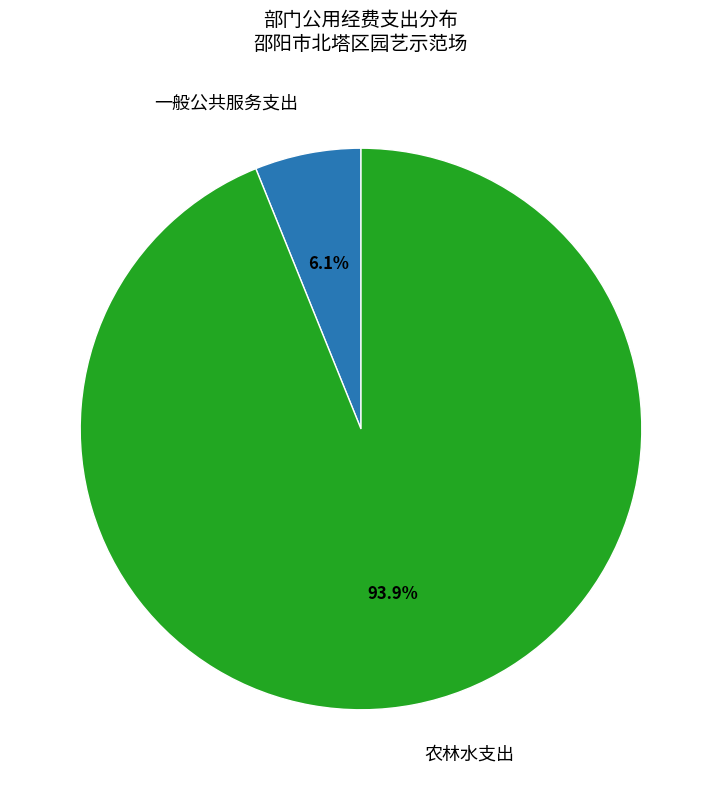

Does any single category account for the majority?

Yes